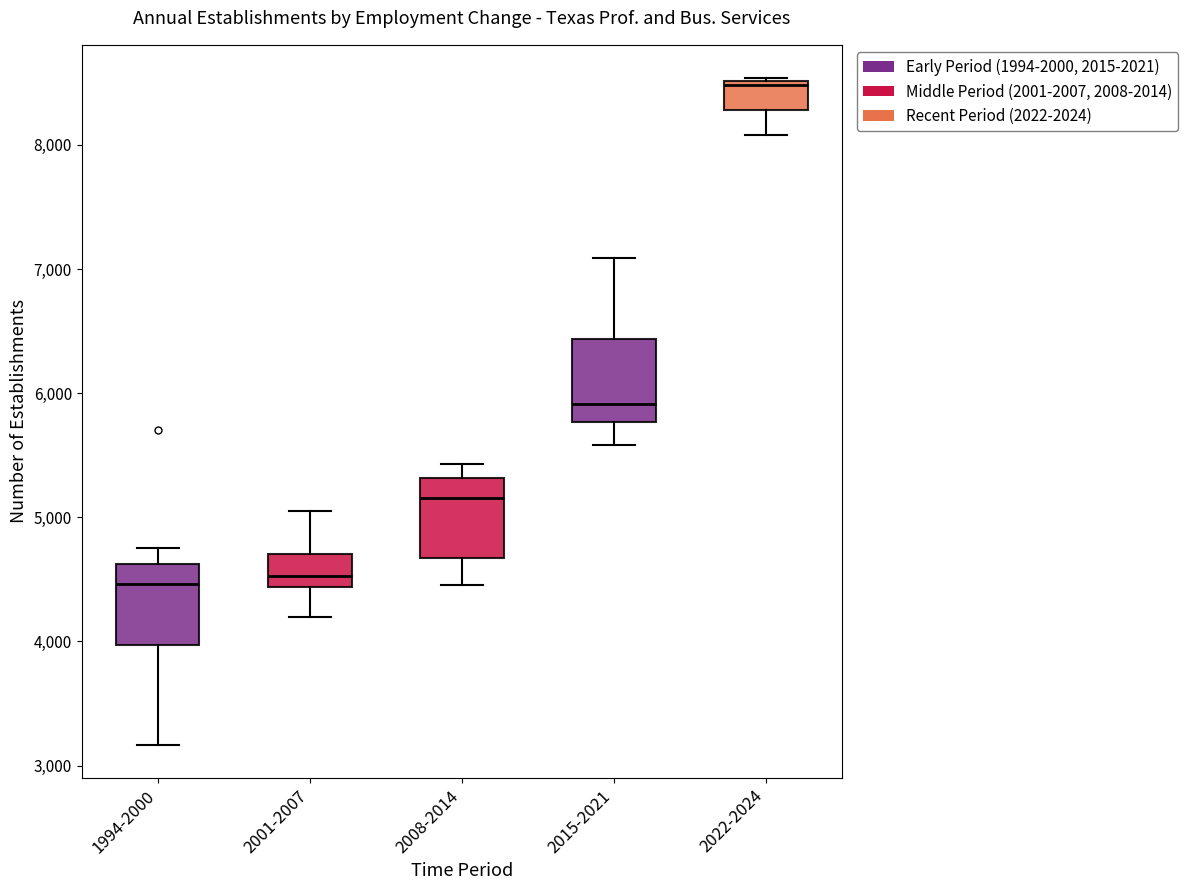

Reading left to right, read every box against the y-axis: the position of its median line, the range the box covers, and the ends of its whiskers. The values are not printed on the chart, so give them approximately, as read against the axis.

1994-2000: median 4500, box 4000 to 4600, whiskers 3200 to 4800
2001-2007: median 4500, box 4400 to 4700, whiskers 4200 to 5100
2008-2014: median 5200, box 4700 to 5300, whiskers 4500 to 5400
2015-2021: median 5900, box 5800 to 6400, whiskers 5600 to 7100
2022-2024: median 8500, box 8300 to 8500, whiskers 8100 to 8500